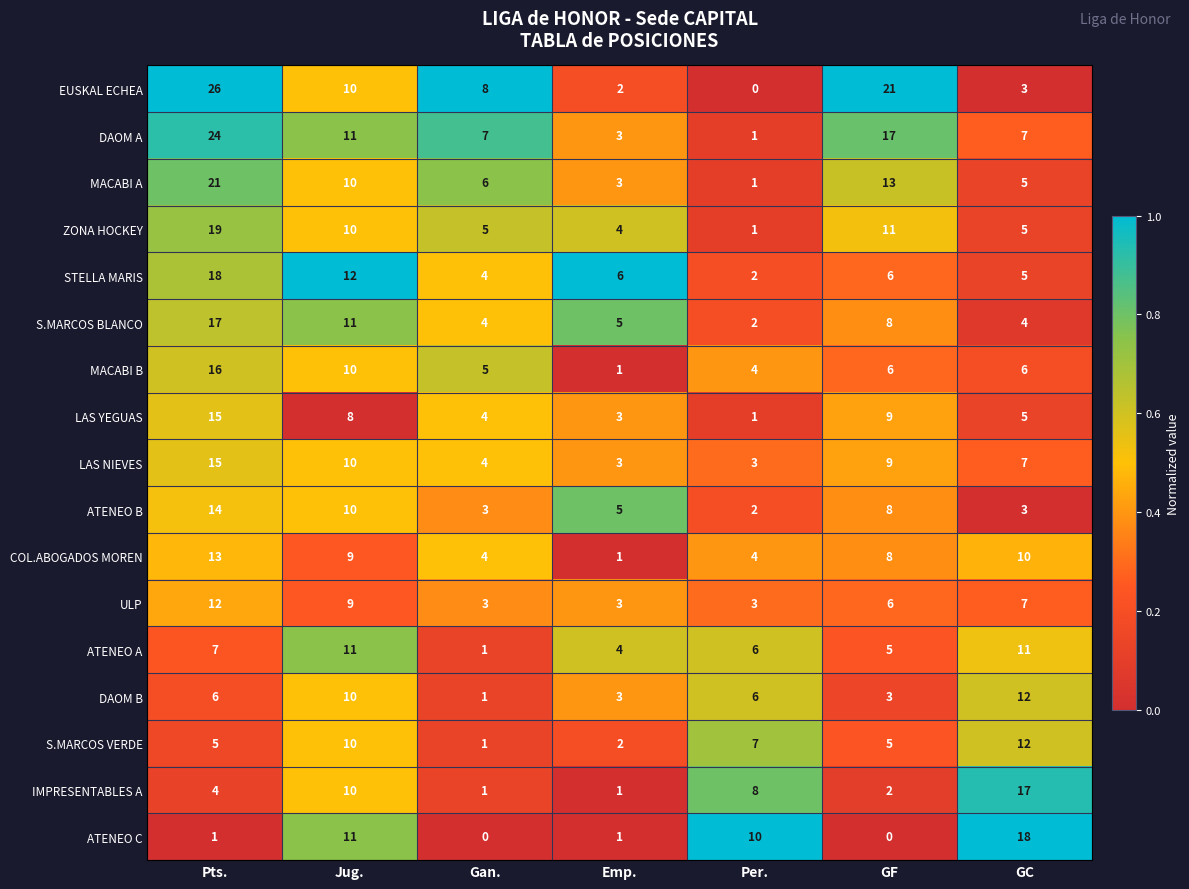

How many data points does each series have?

7